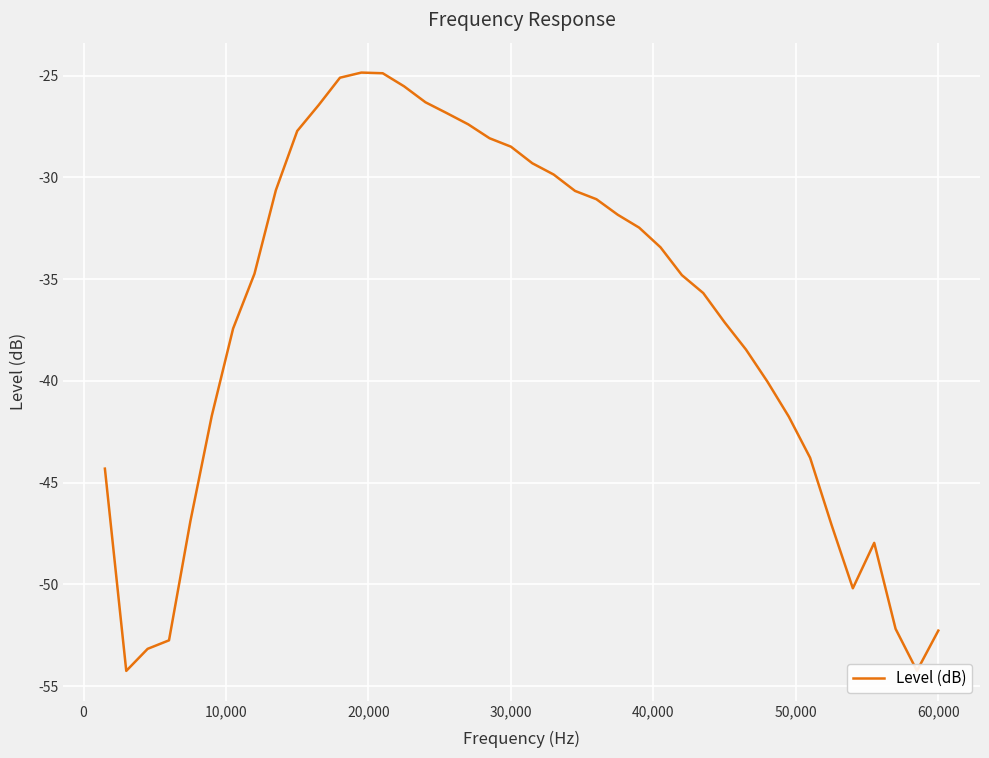

What is the difference between the maximum and minimum values?

29.4